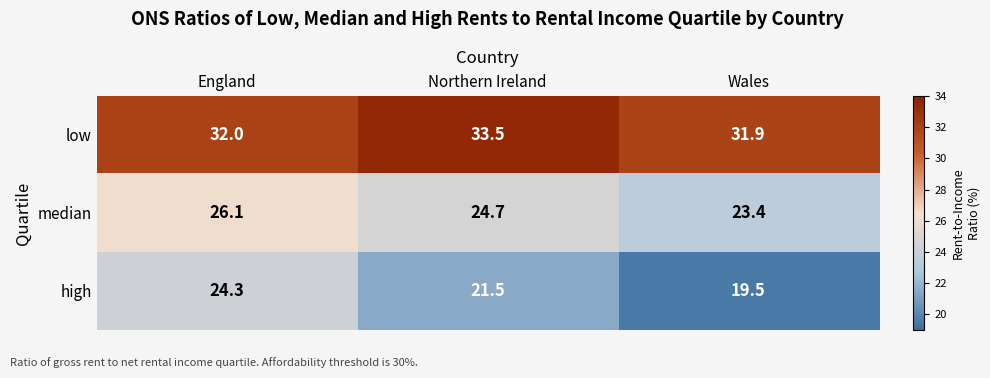

What value does the low series have at Wales?

31.9